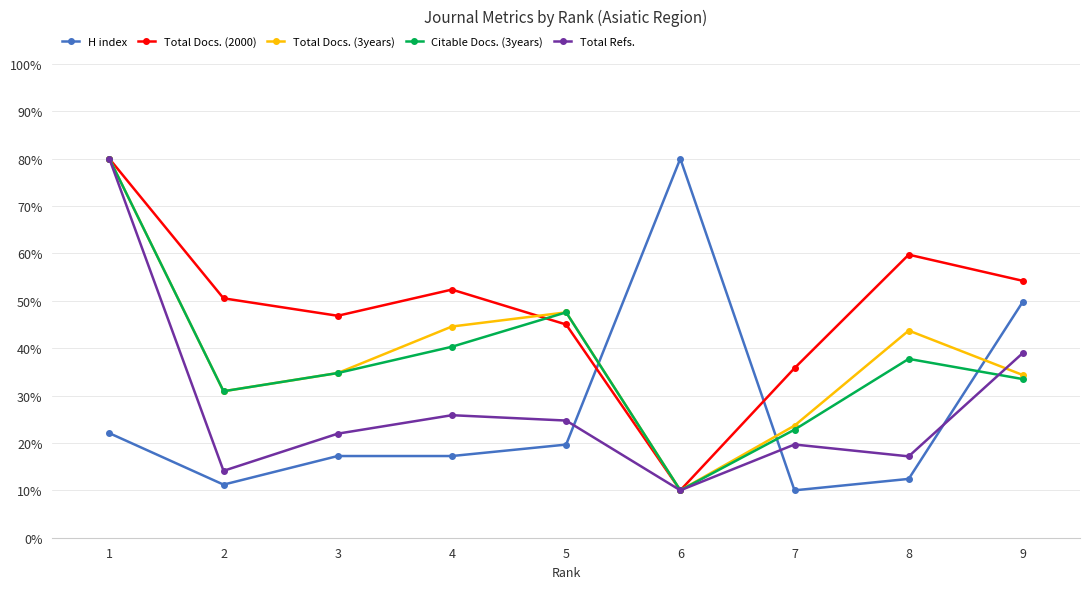

Is the value of Citable Docs. (3years) at 4 greater than the value of H index at 9?

No